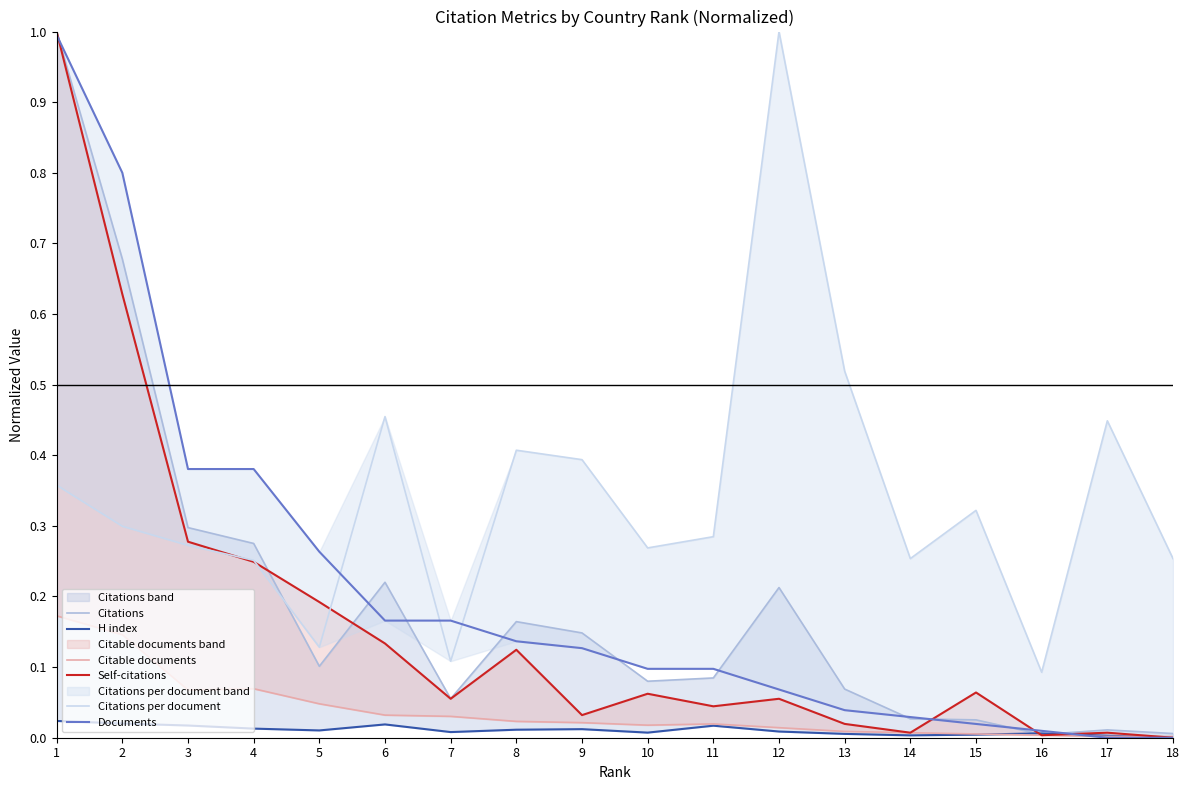

What is the difference between the maximum and minimum values in the Self-citations series?

1.0